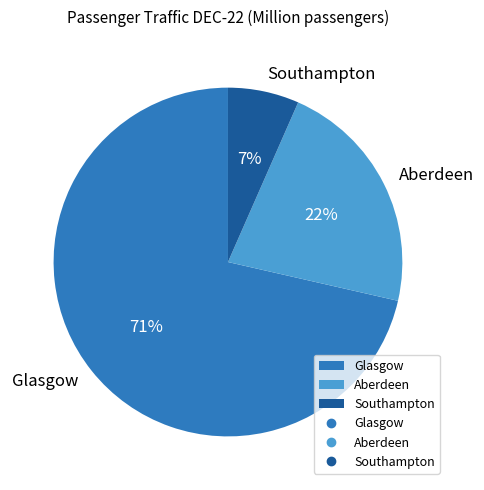

How many segments does this pie chart have?

3